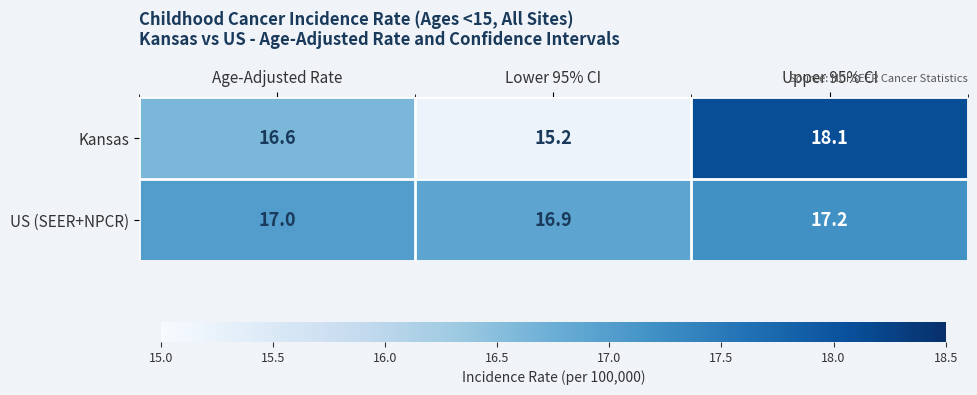

Rank the series by their maximum value, from highest to lowest.

Kansas, US (SEER+NPCR)